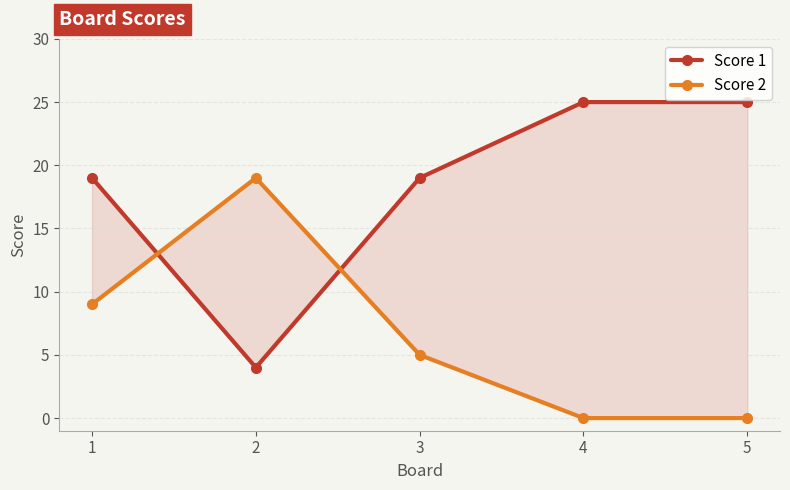

Where does the Score 1 series first go above 19?

4